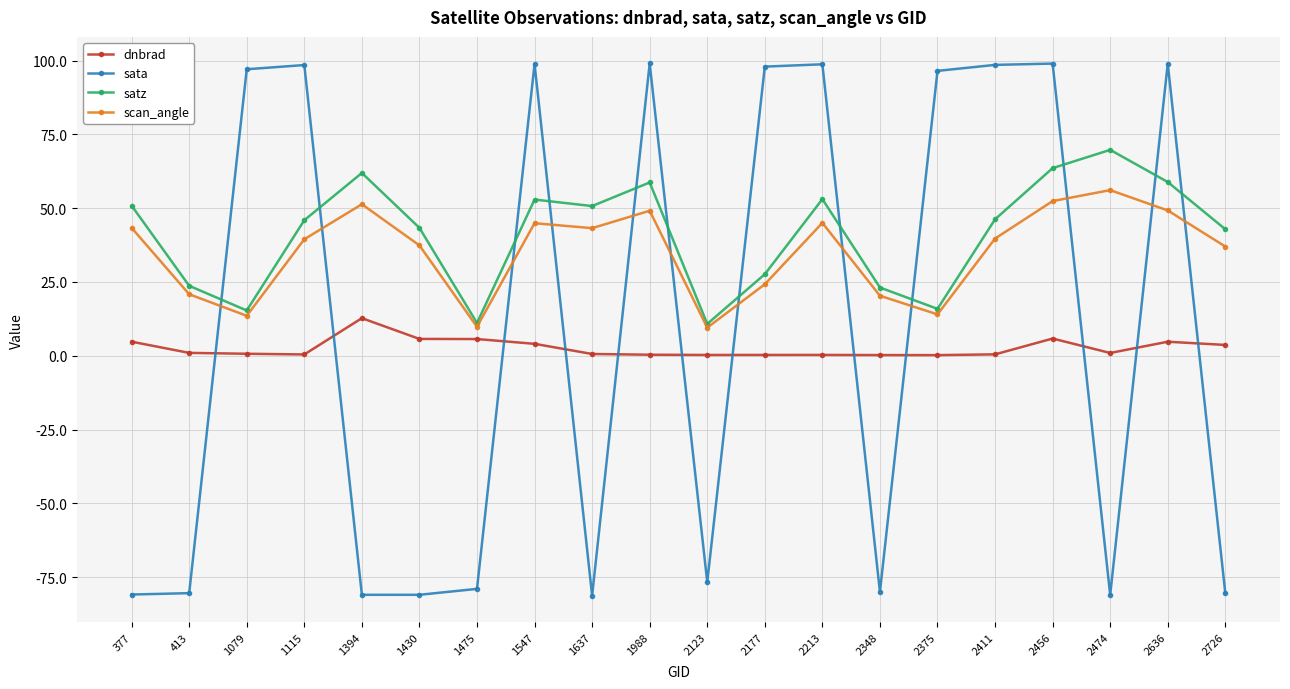

What is the value of the satz point at the 6th from the left?

43.3